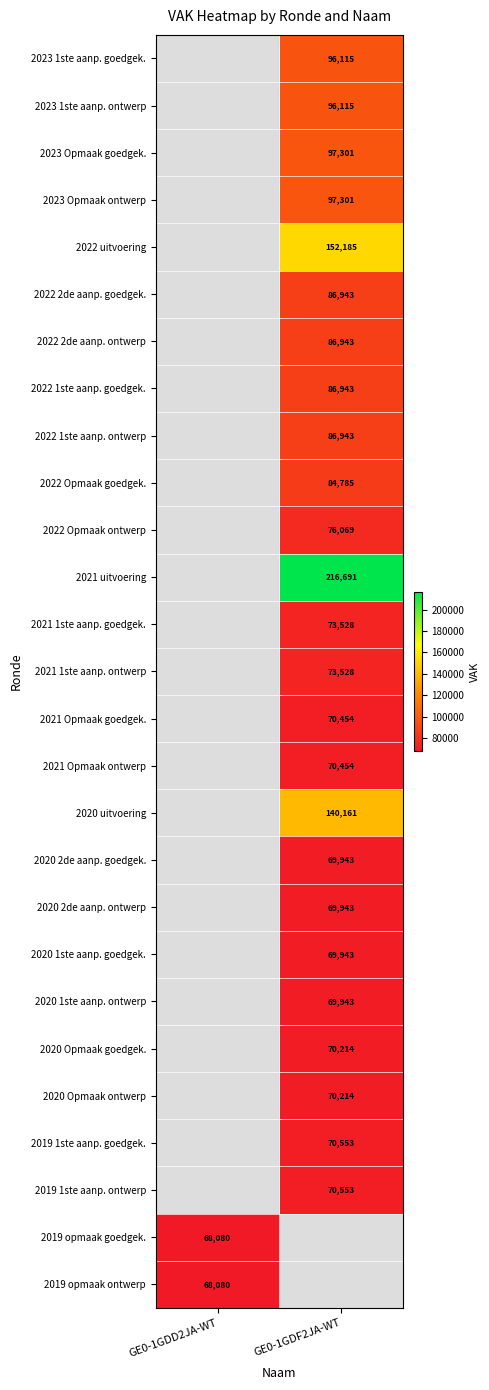

Is it true that 2021 Opmaak ontwerp equals 39156.9 at GE0-1GDF2JA-WT?

False